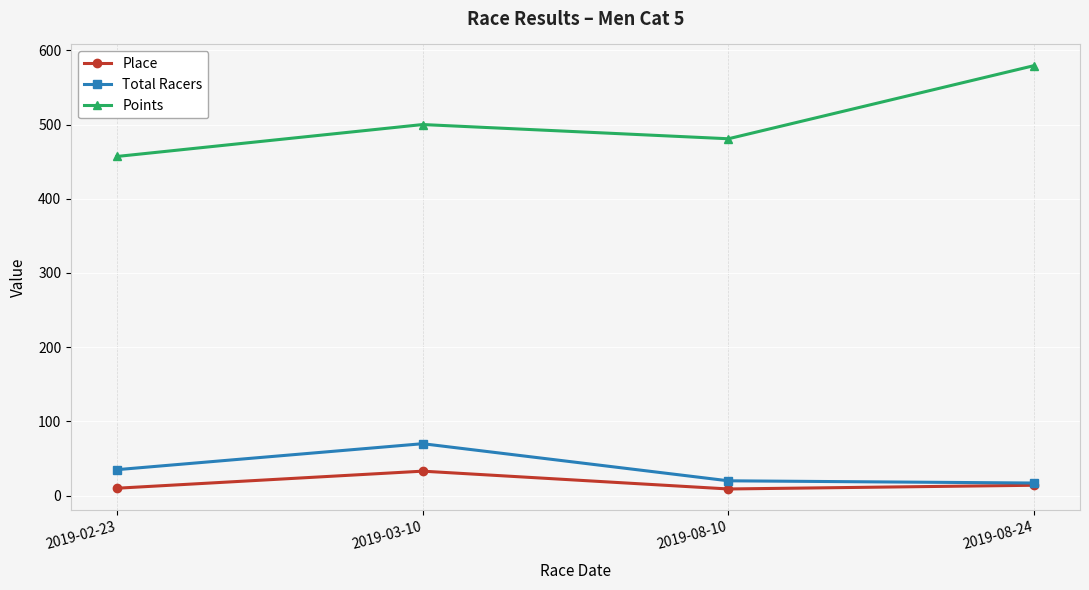

Which series changed the most between 2019-08-10 and 2019-08-24?

Points